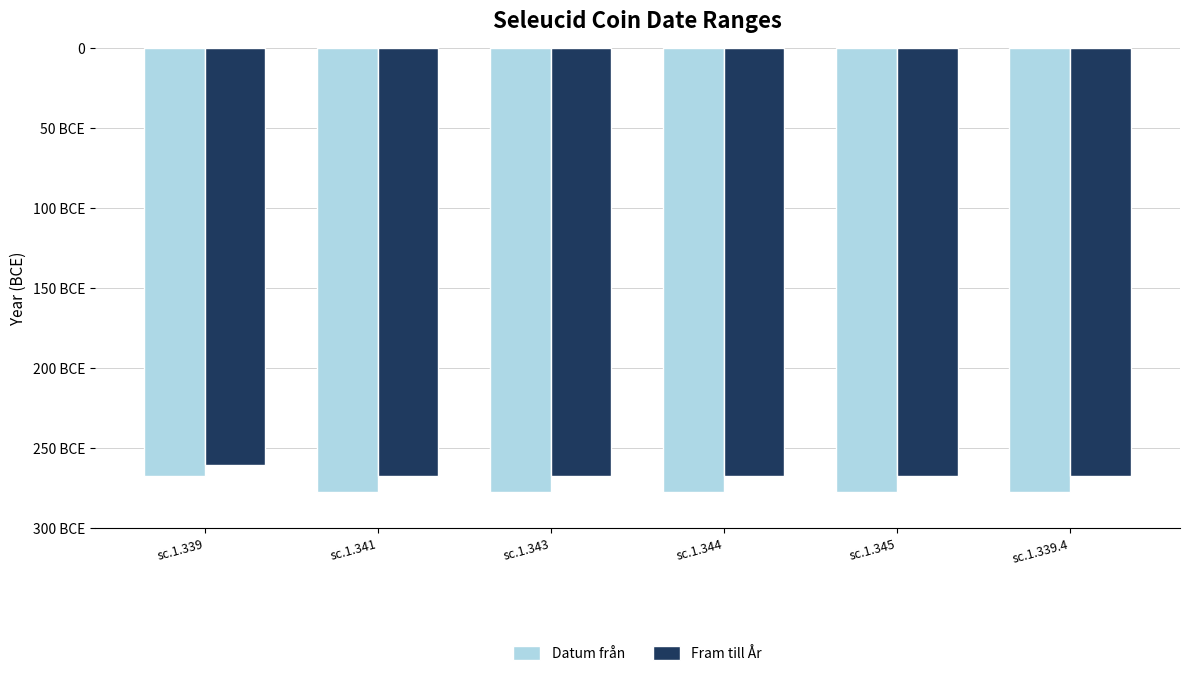

At which label is Datum från closest to -273?

sc.1.339